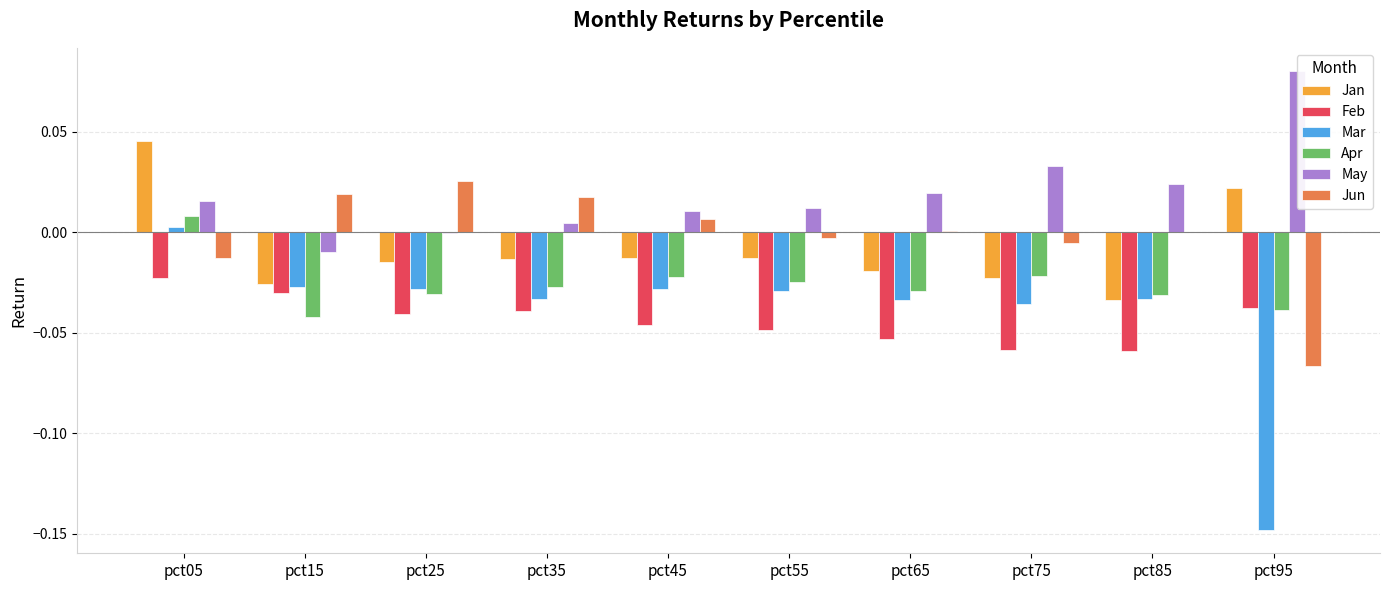

Which category has the highest value across all series?

pct95